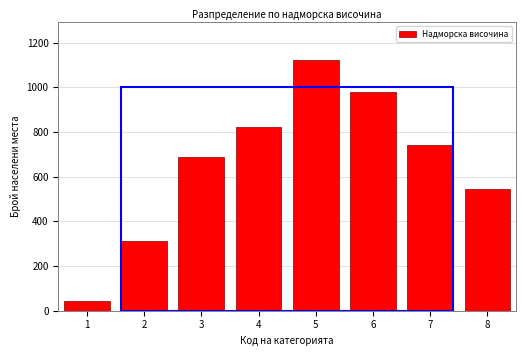

Reading right to left, transcribe all the data shown in this chart.

547	743	978	1124	823	687	312	45